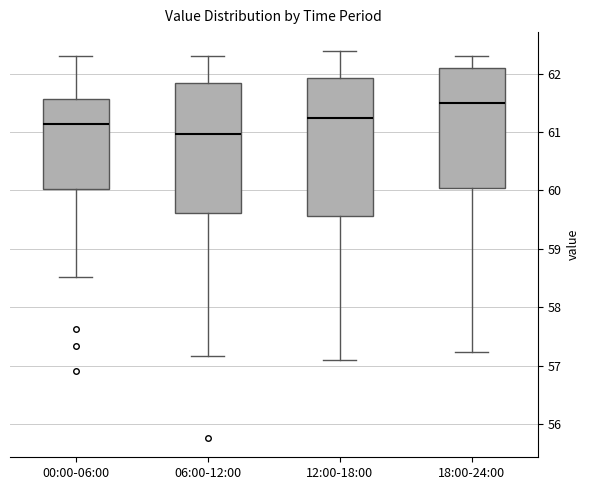

Reading left to right, transcribe this box plot: for each box, give where its median line is, the range the box spans, and where its two whiskers end, as read against the y-axis. The values are not printed on the chart, so give them approximately, as read against the axis.

00:00-06:00: median 61.1, box 60.0 to 61.6, whiskers 58.5 to 62.3
06:00-12:00: median 61.0, box 59.6 to 61.8, whiskers 57.2 to 62.3
12:00-18:00: median 61.2, box 59.6 to 61.9, whiskers 57.1 to 62.4
18:00-24:00: median 61.5, box 60.0 to 62.1, whiskers 57.2 to 62.3